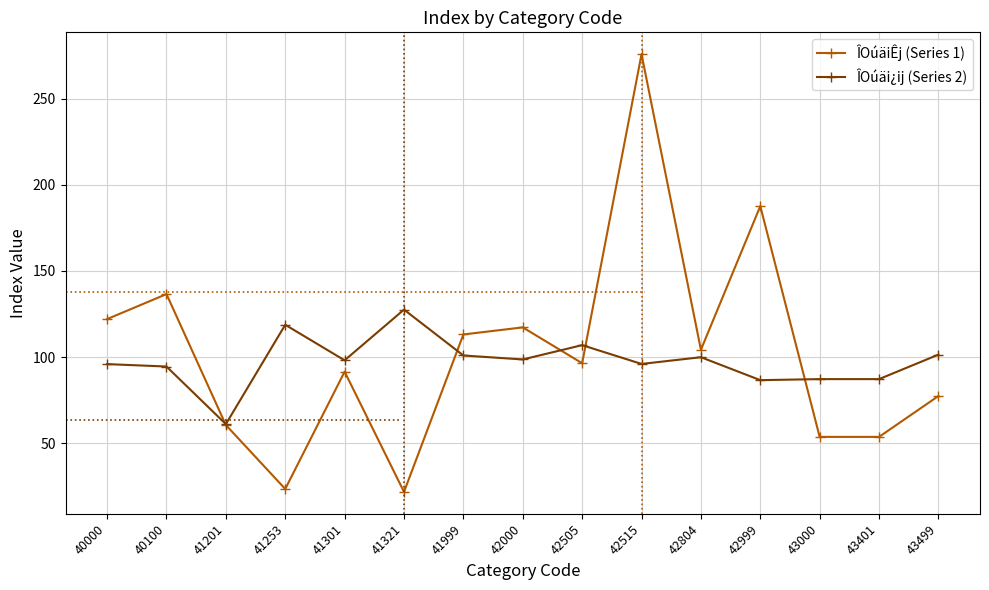

What are all the series names shown in the legend?

ÎOúäiÊj (Series 1), ÎOúäi¿ij (Series 2)